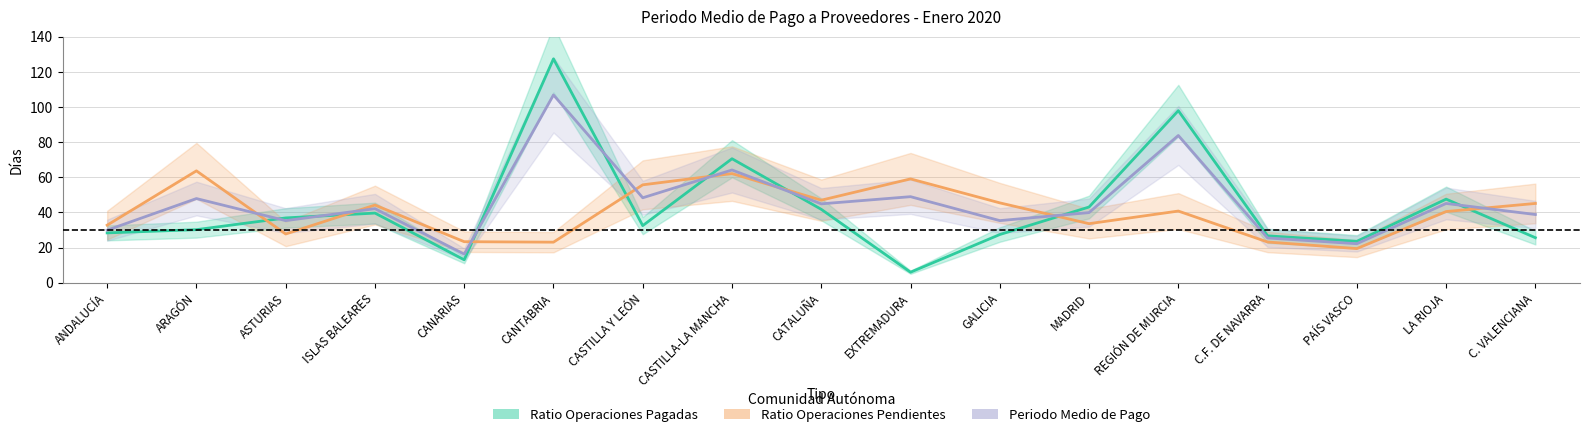

What is the difference between the highest and lowest values at CATALUÑA?

5.2